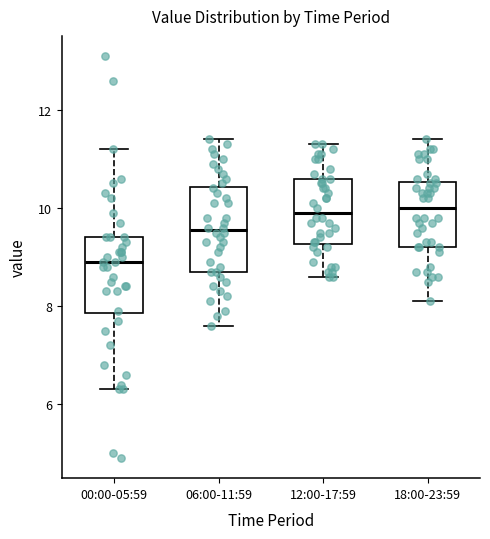

Reading left to right, transcribe this box plot: for each box, give where its median line is, the range the box spans, and where its two whiskers end, as read against the y-axis. The values are not printed on the chart, so give them approximately, as read against the axis.

00:00-05:59: median 9.0, box 7.8 to 9.4, whiskers 6.4 to 11.2
06:00-11:59: median 9.6, box 8.8 to 10.4, whiskers 7.6 to 11.4
12:00-17:59: median 10.0, box 9.2 to 10.6, whiskers 8.6 to 11.4
18:00-23:59: median 10.0, box 9.2 to 10.6, whiskers 8.2 to 11.4